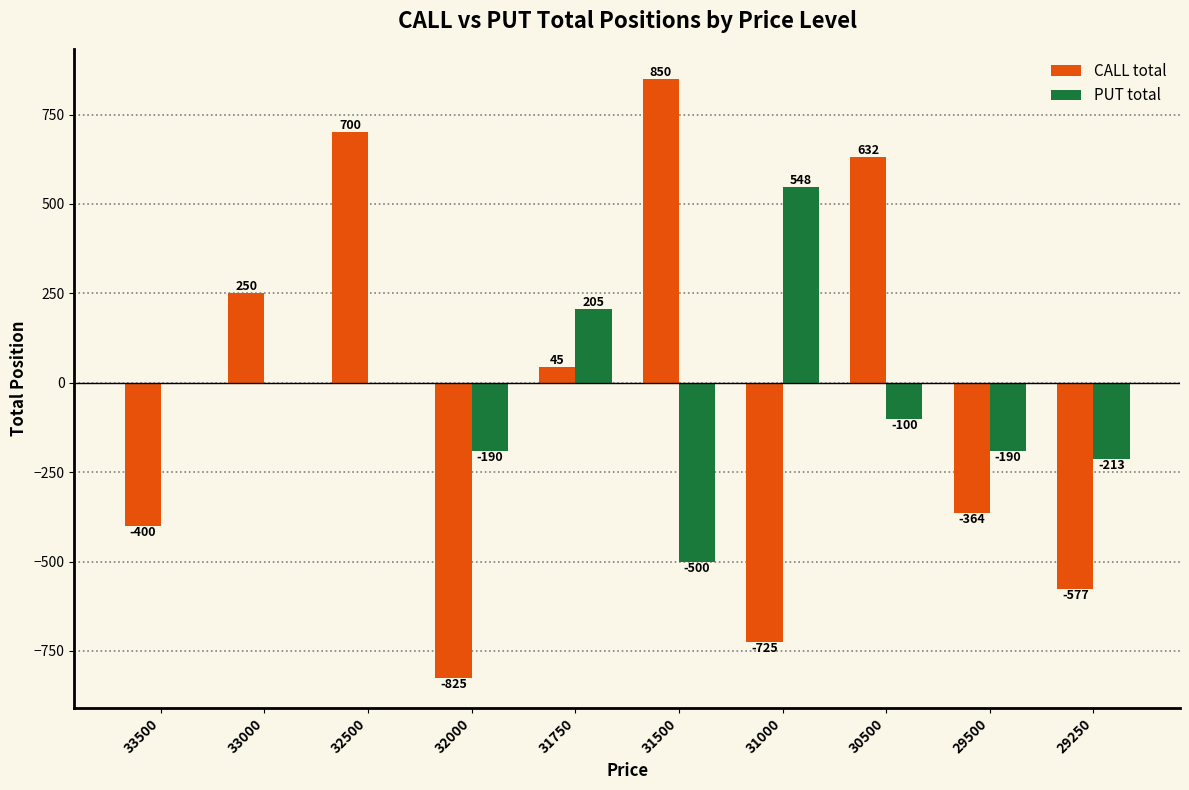

The PUT total series shows -213 at 29250. True or false?

True